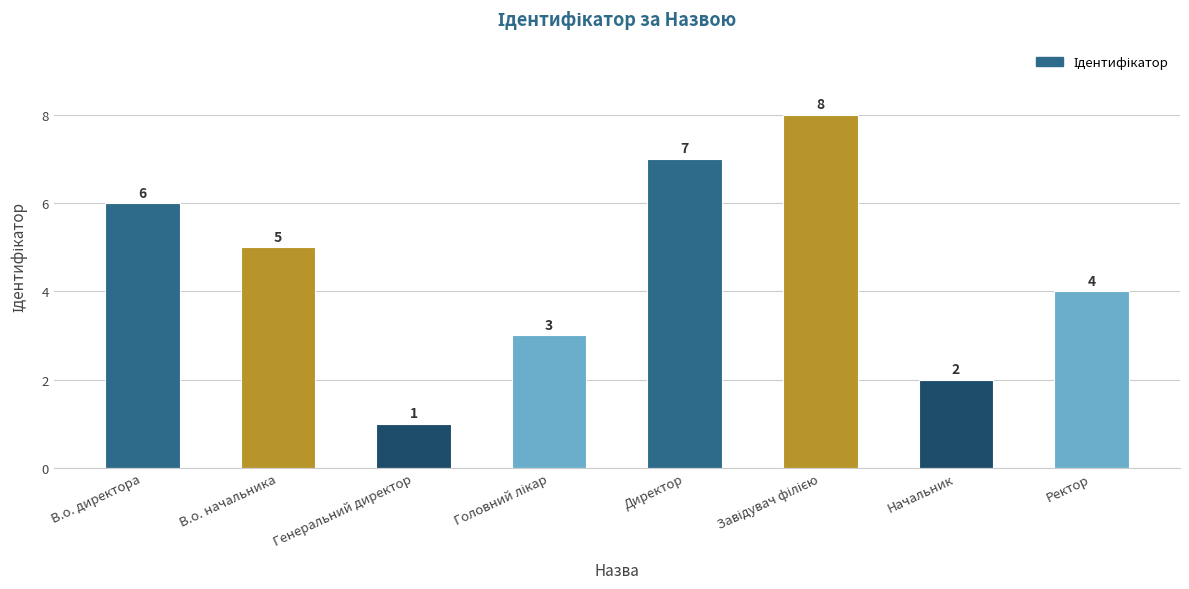

What is the value of the 5th bar from the left?

7